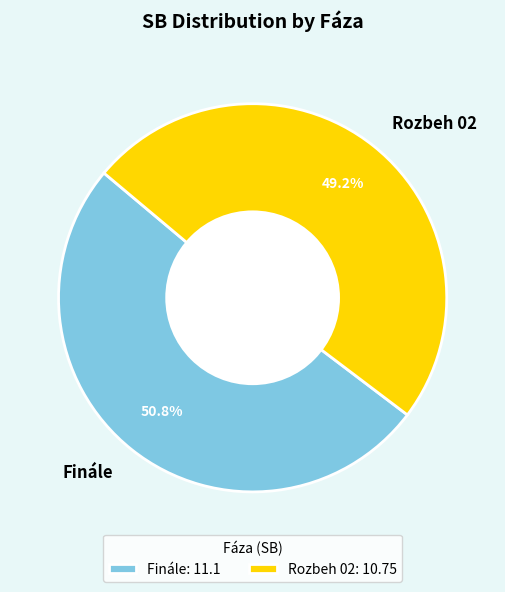

What is the smallest slice in the pie chart?

Rozbeh 02